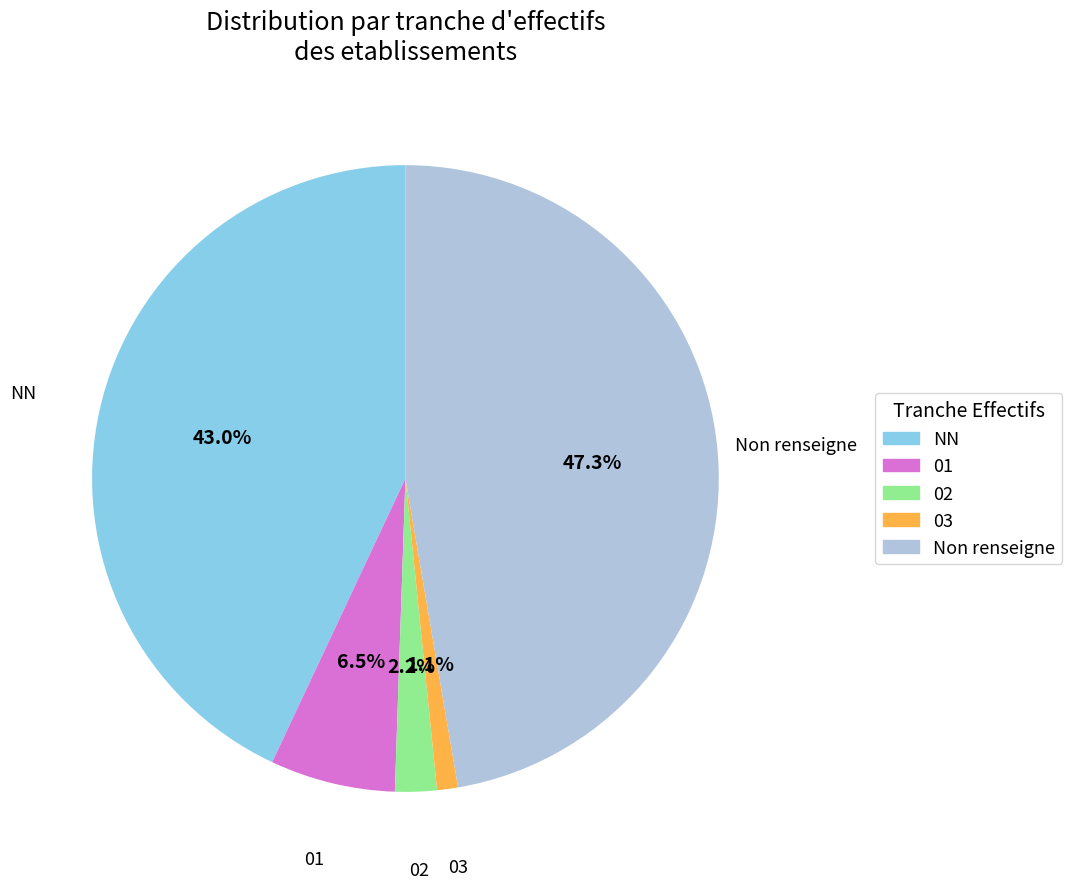

Rank the categories by value from lowest to highest.

03, 02, 01, NN, Non renseigne